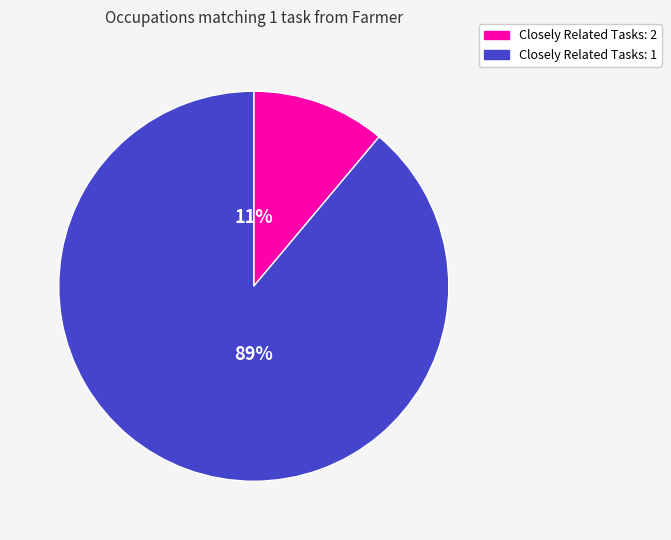

To the nearest percent, what is the difference between the largest and smallest slice percentages?

78%